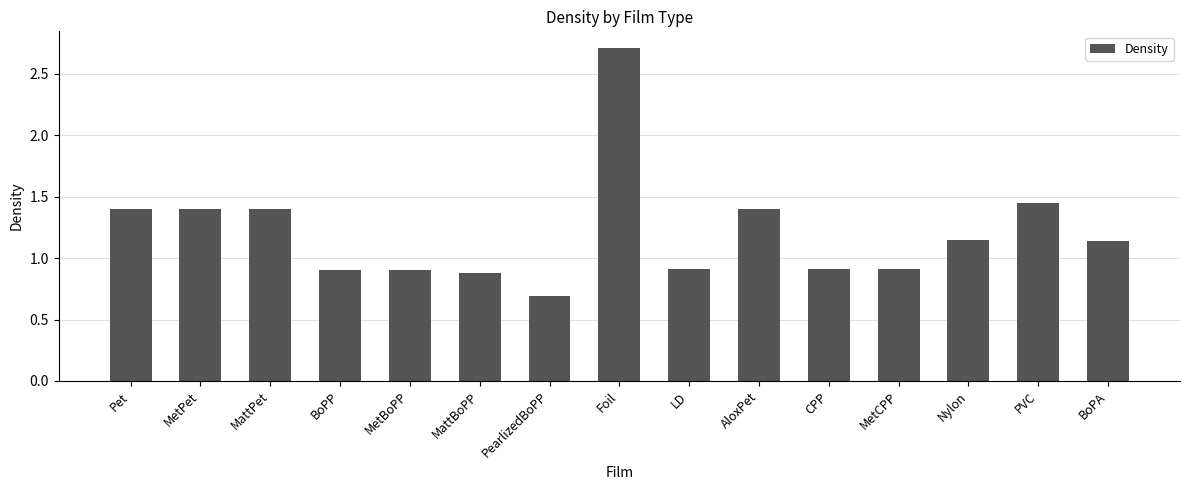

Read the value at Foil.

2.7